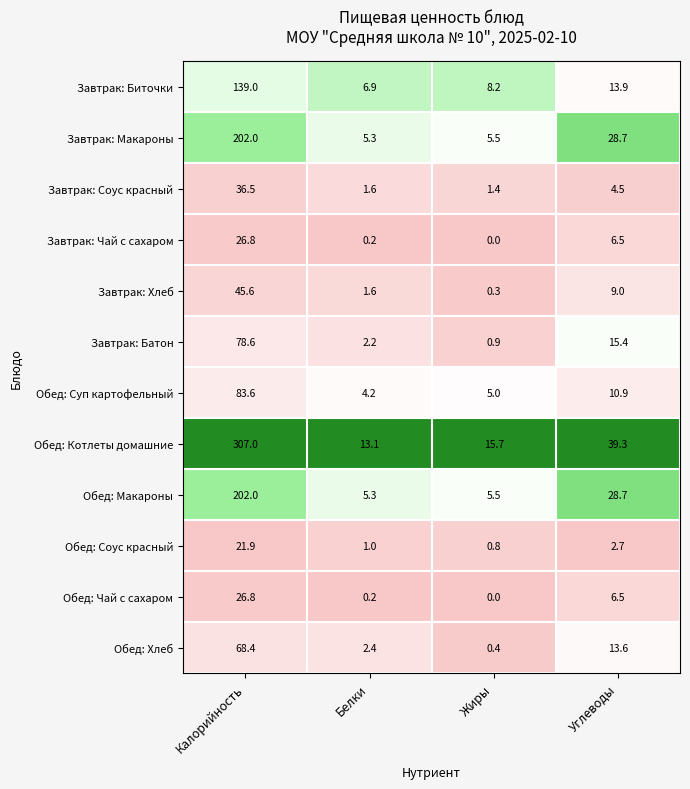

At which category is the sum across all series the highest?

Калорийность